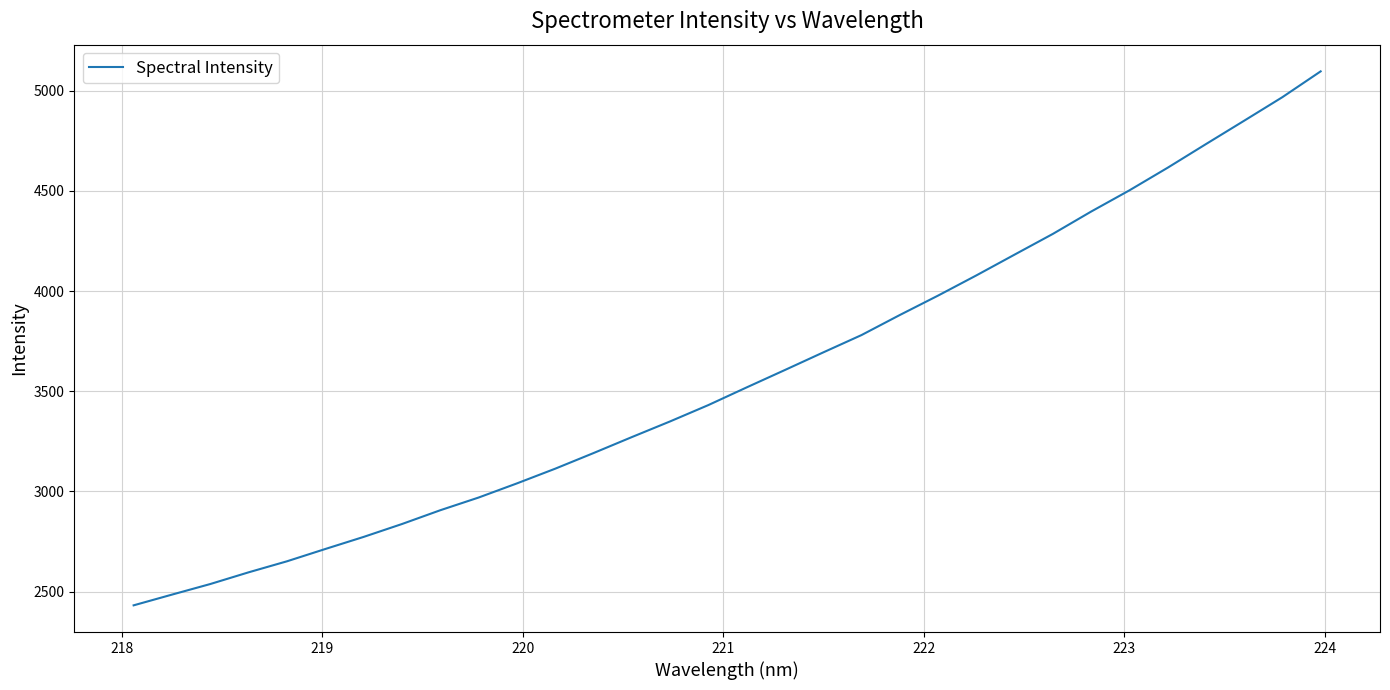

What is the maximum value shown in the chart?

5096.6